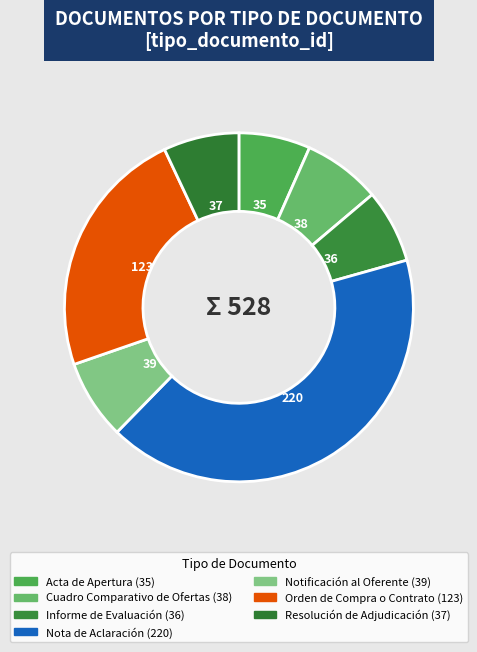

Count the number of slices in the pie.

7